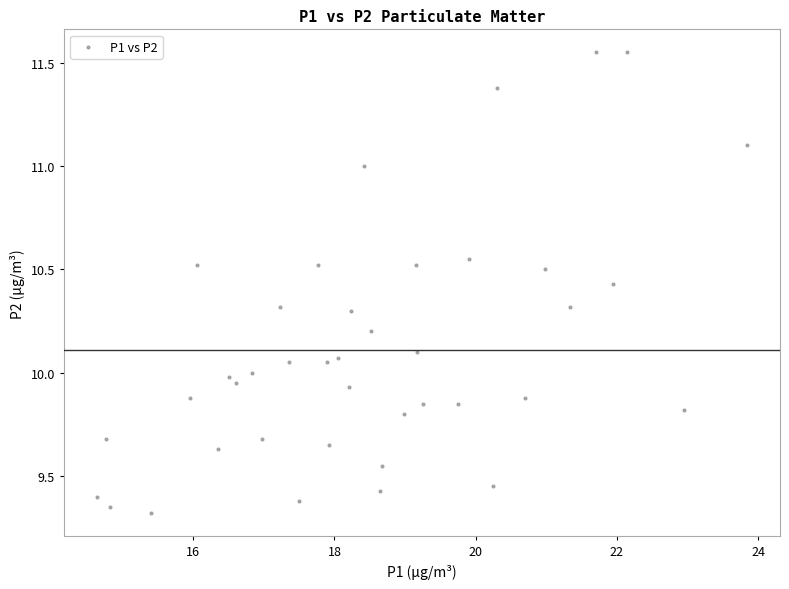

What is the range of X values (max minus min)?

9.2